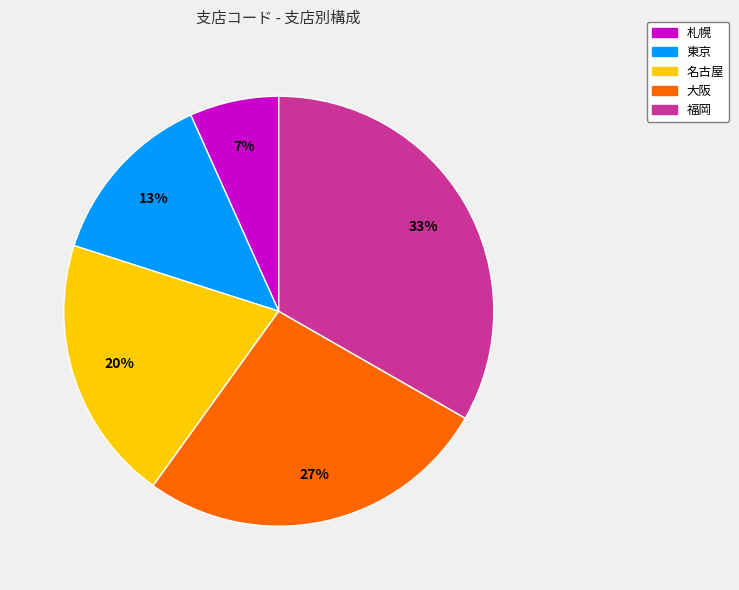

Count the number of slices in the pie.

5